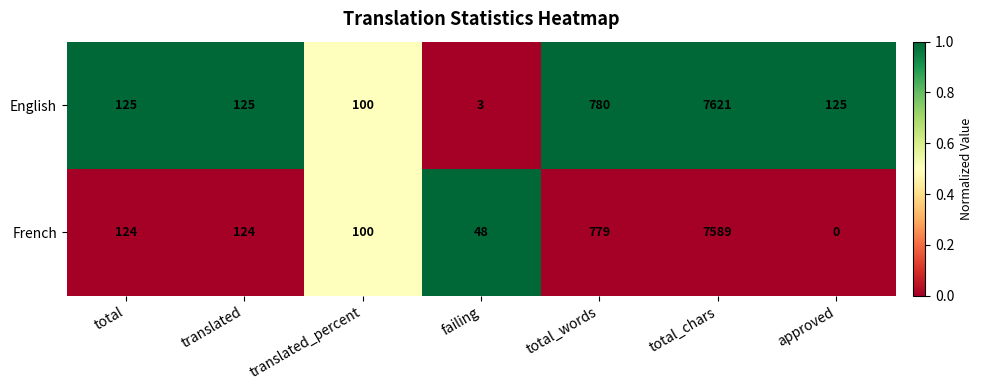

The English series shows 125 at translated. True or false?

True